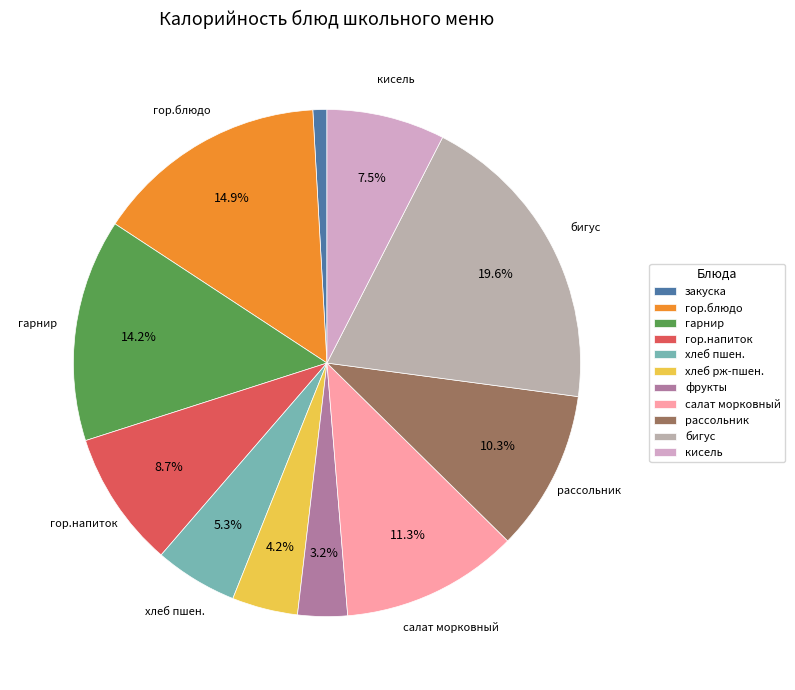

Rank the categories by value from highest to lowest.

бигус, гор.блюдо, гарнир, салат морковный, рассольник, гор.напиток, кисель, хлеб пшен., хлеб рж-пшен., фрукты, закуска